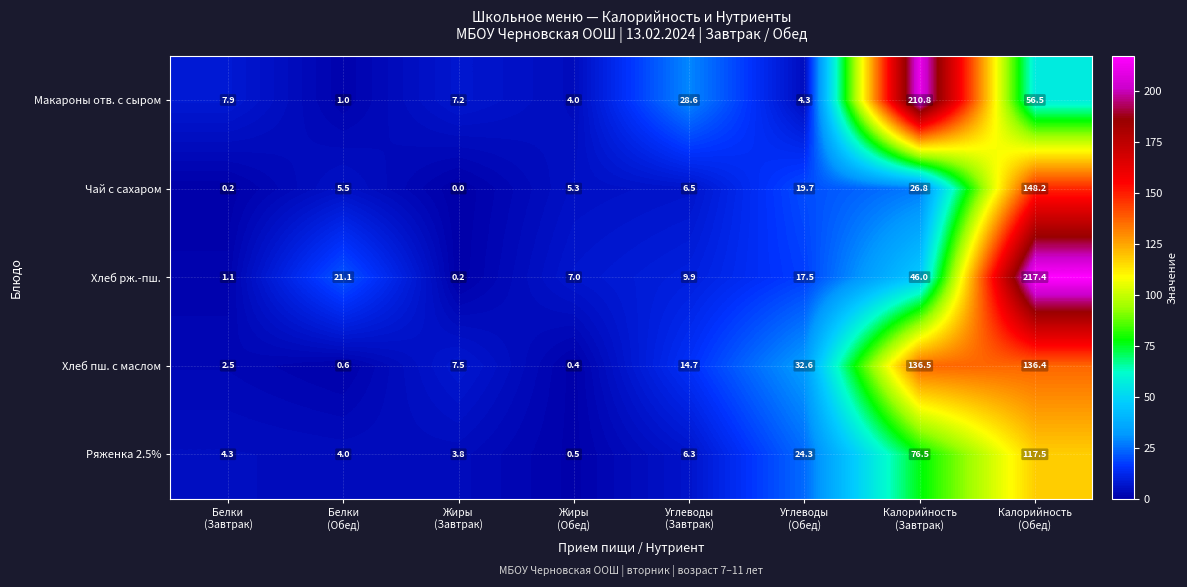

Rank the series by their maximum value, from lowest to highest.

Ряженка 2.5%, Хлеб пш. с маслом, Чай с сахаром, Макароны отв. с сыром, Хлеб рж.-пш.